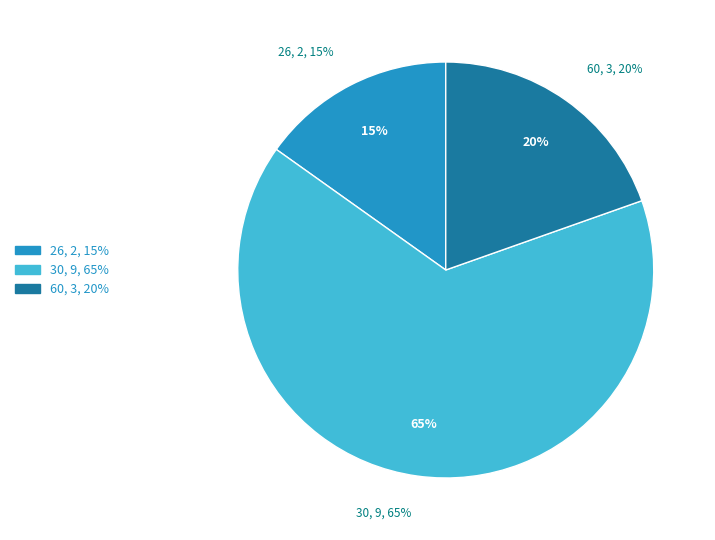

The 30 slice represents 3% of the pie. True or false?

False